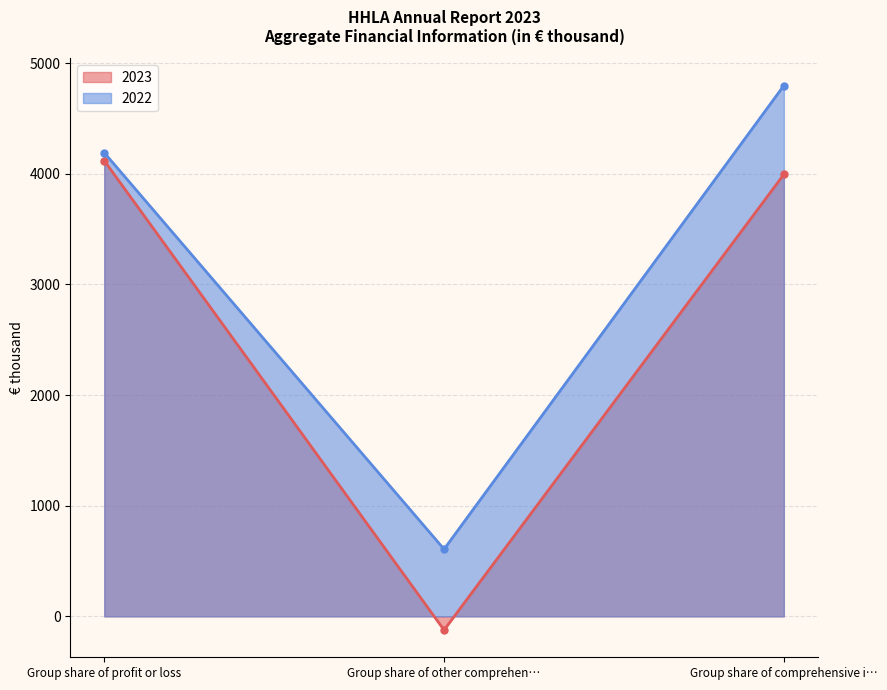

List the series in order of their overall mean, lowest first.

2023, 2022